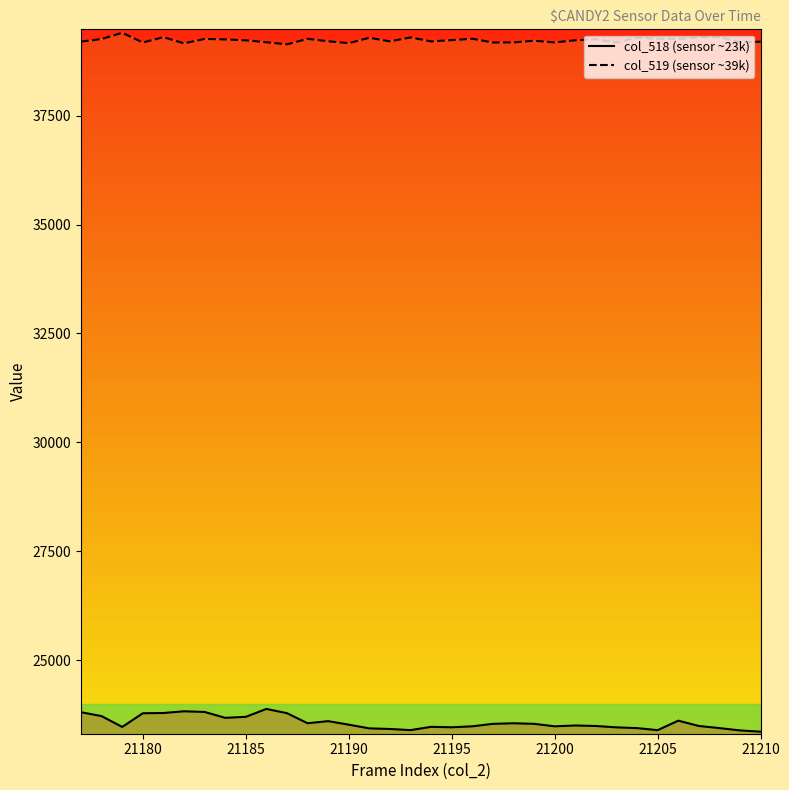

At how many categories does at least one series exceed 31407?

34